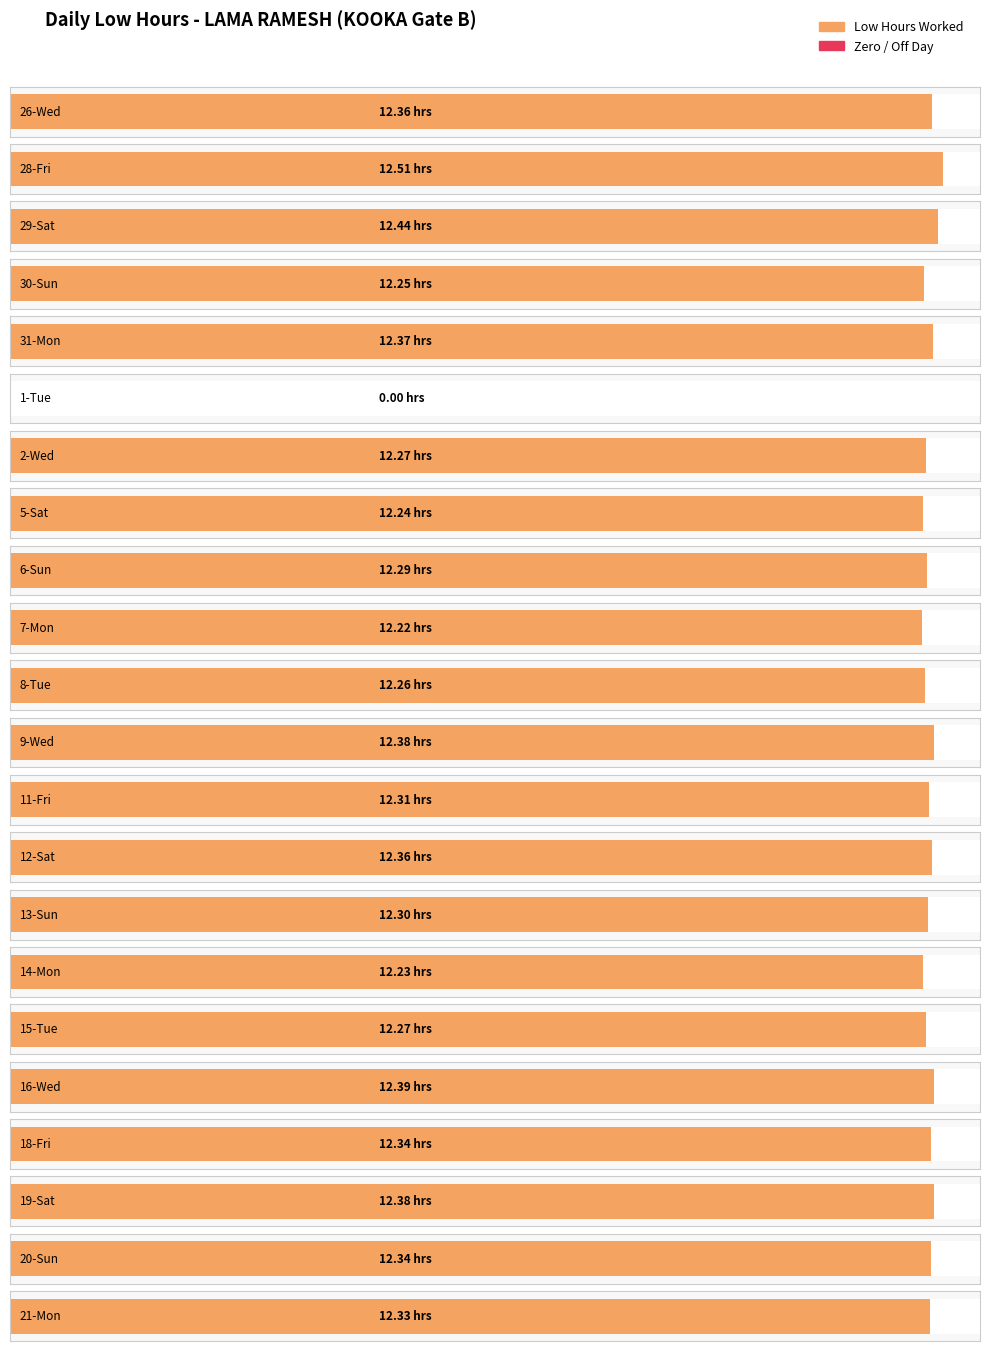

Rank the categories by value from highest to lowest.

28-Fri, 29-Sat, 16-Wed, 9-Wed, 19-Sat, 31-Mon, 26-Wed, 12-Sat, 18-Fri, 20-Sun, 21-Mon, 11-Fri, 13-Sun, 6-Sun, 2-Wed, 15-Tue, 8-Tue, 30-Sun, 5-Sat, 14-Mon, 7-Mon, 1-Tue